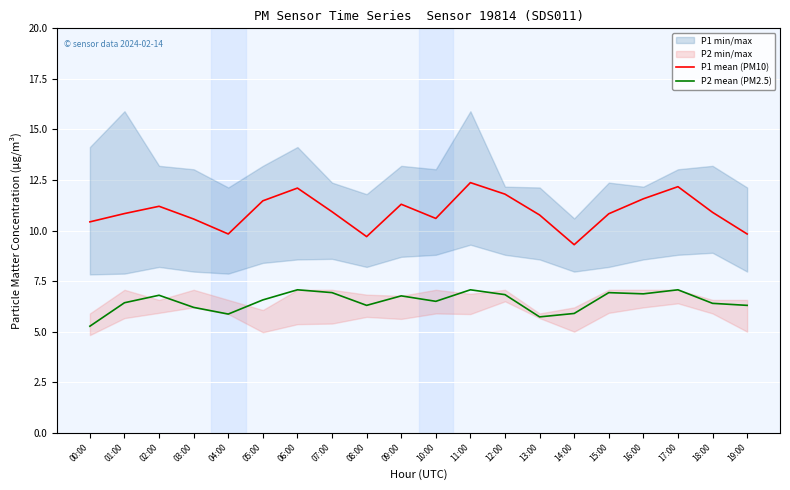

What is the maximum value for P2 mean (PM2.5)?

7.1